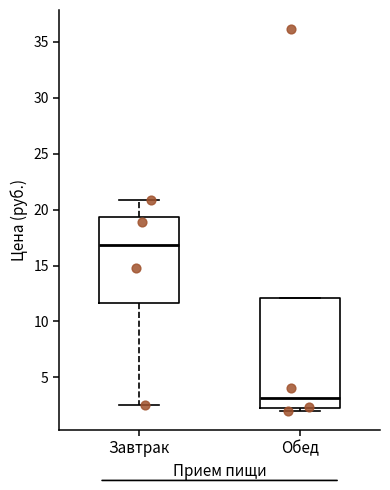

Where is the upper edge of the box for Обед on the y-axis? The values are not printed on the chart, so give them approximately, as read against the axis.

12.0